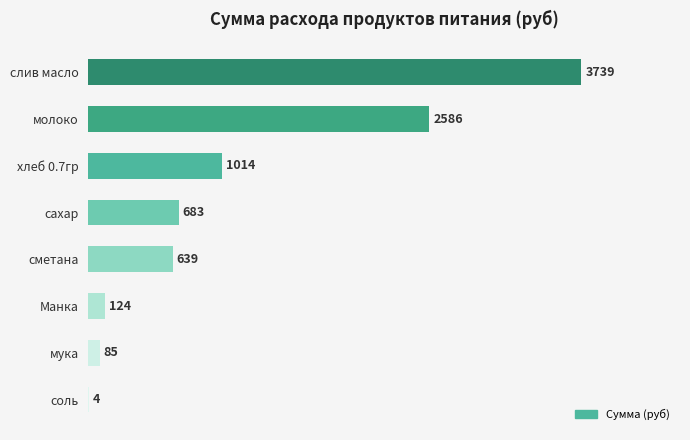

Which label corresponds to the largest value in the chart?

слив масло